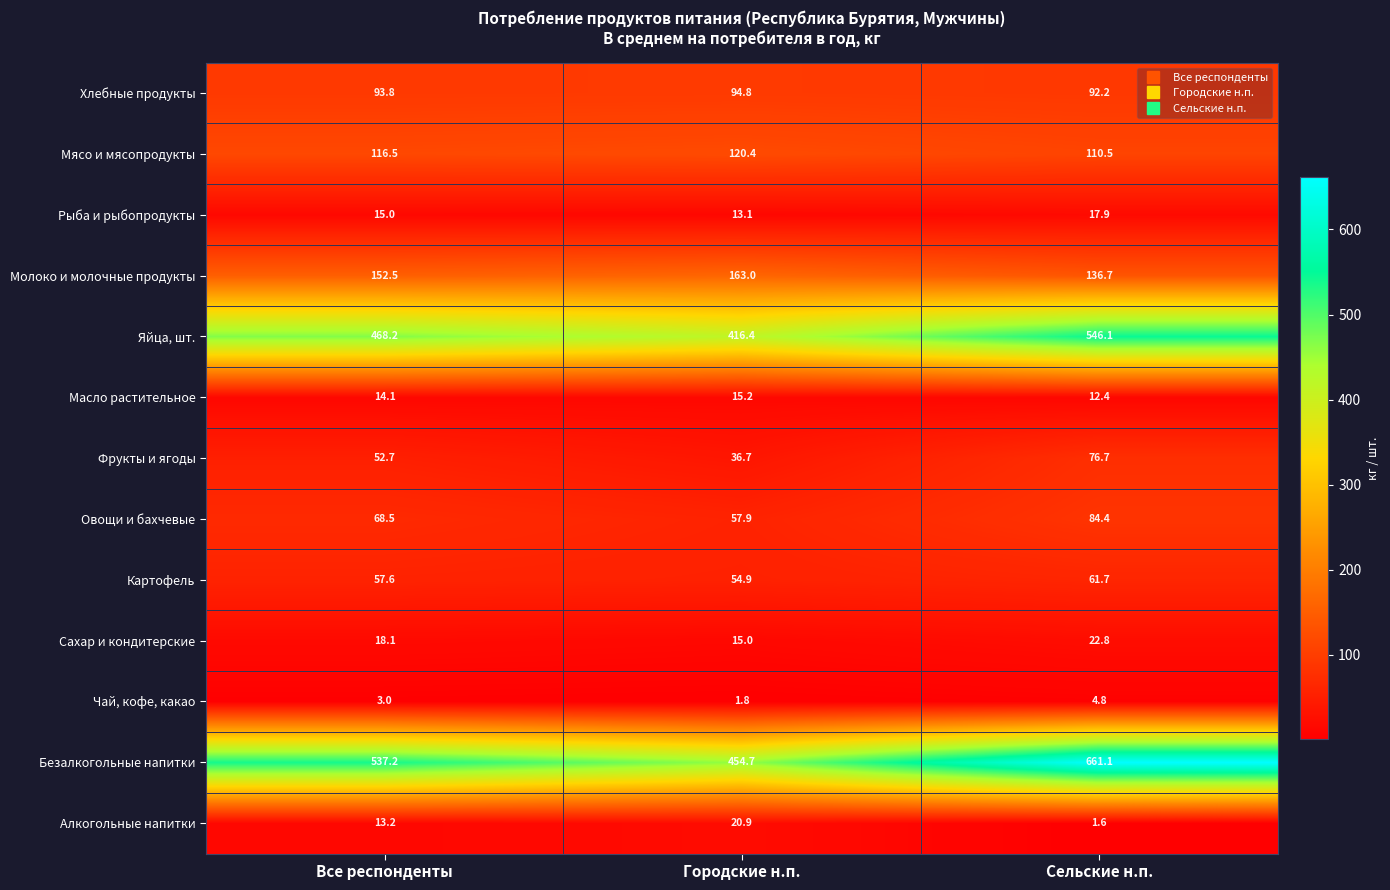

Rank the series at Все респонденты from highest to lowest value.

Безалкогольные напитки, Яйца, шт., Молоко и молочные продукты, Мясо и мясопродукты, Хлебные продукты, Овощи и бахчевые, Картофель, Фрукты и ягоды, Сахар и кондитерские, Рыба и рыбопродукты, Масло растительное, Алкогольные напитки, Чай, кофе, какао